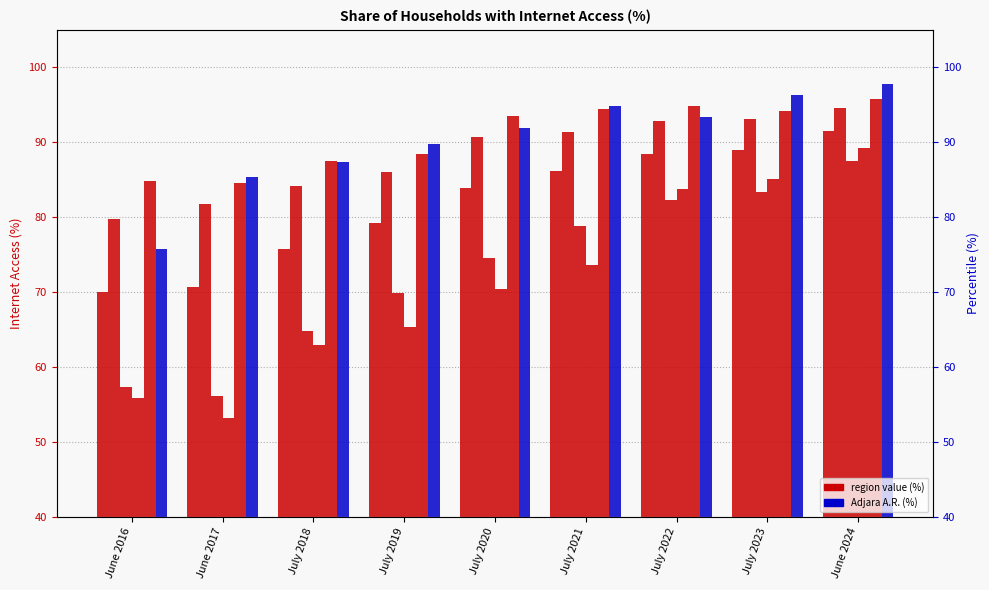

Where does the Kakheti series first go above 70?

July 2020